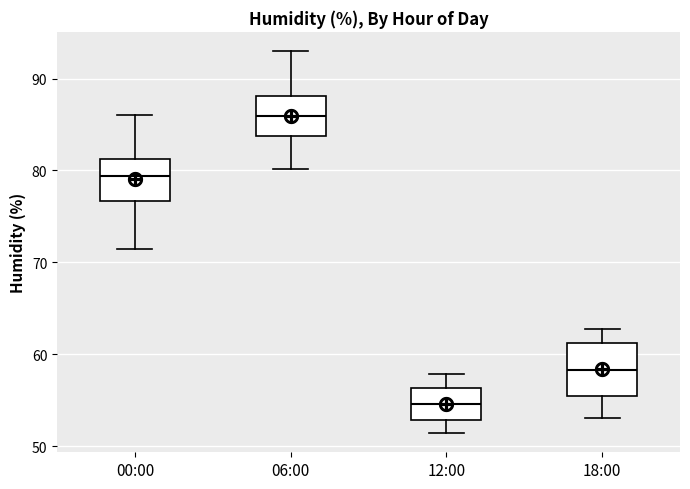

Reading left to right, transcribe this box plot: for each box, give where its median line is, the range the box spans, and where its two whiskers end, as read against the y-axis. The values are not printed on the chart, so give them approximately, as read against the axis.

00:00: median 79, box 77 to 81, whiskers 71 to 86
06:00: median 86, box 84 to 88, whiskers 80 to 93
12:00: median 55, box 53 to 56, whiskers 51 to 58
18:00: median 58, box 55 to 61, whiskers 53 to 63